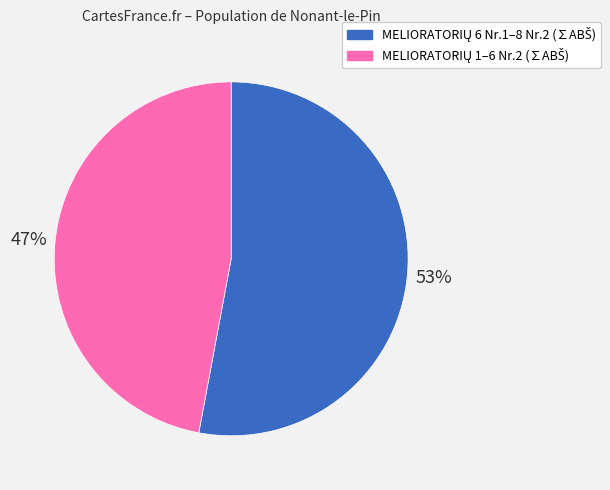

Is there a majority slice in this chart?

Yes